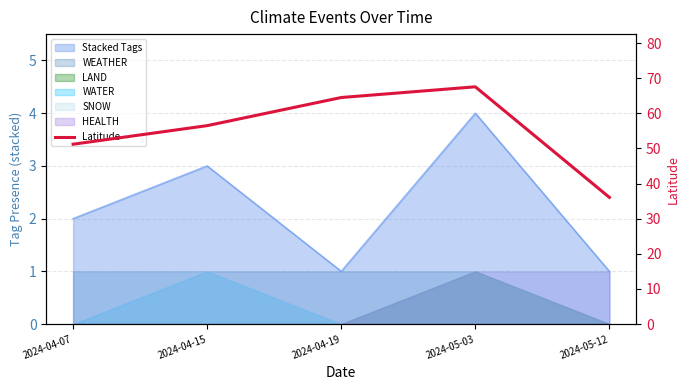

What is the difference between the values at 2024-05-03 and 2024-05-12?

31.5